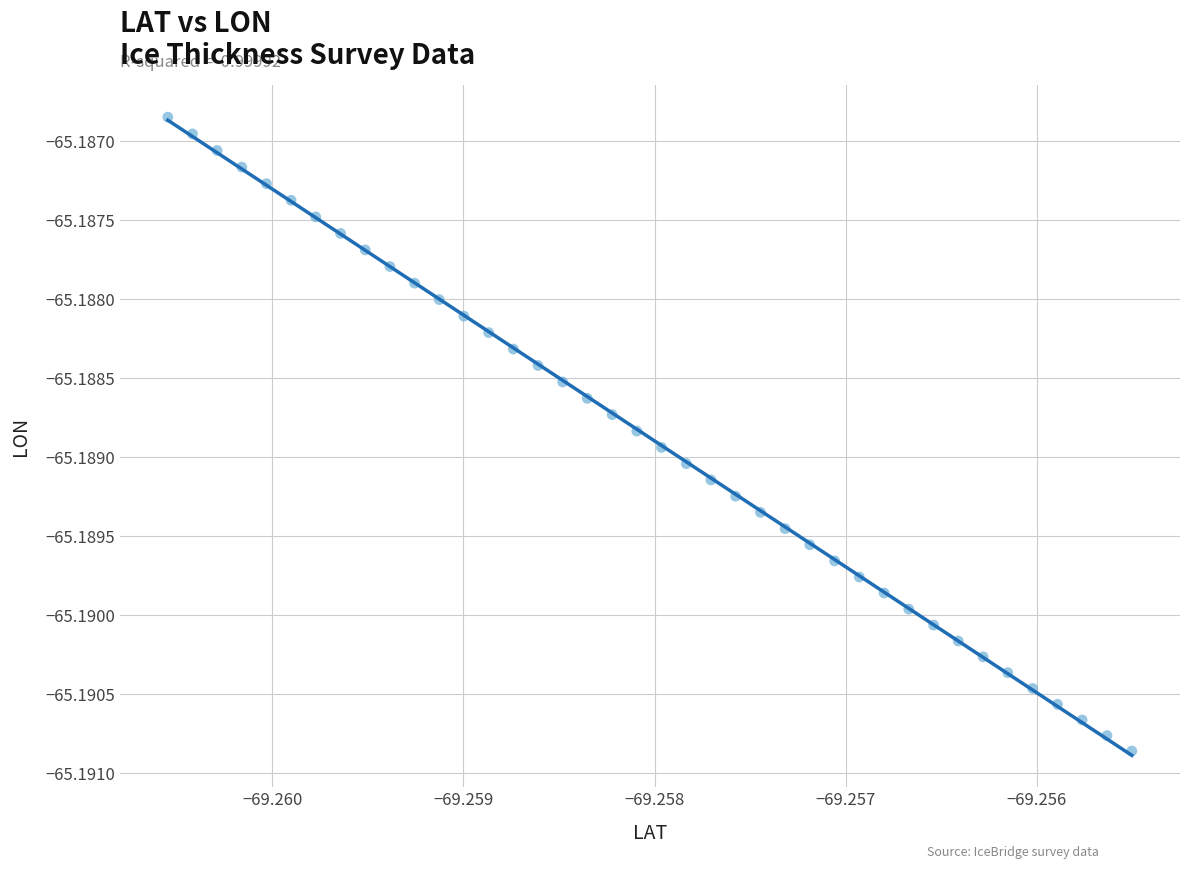

How many points are shown in the scatter plot?

40